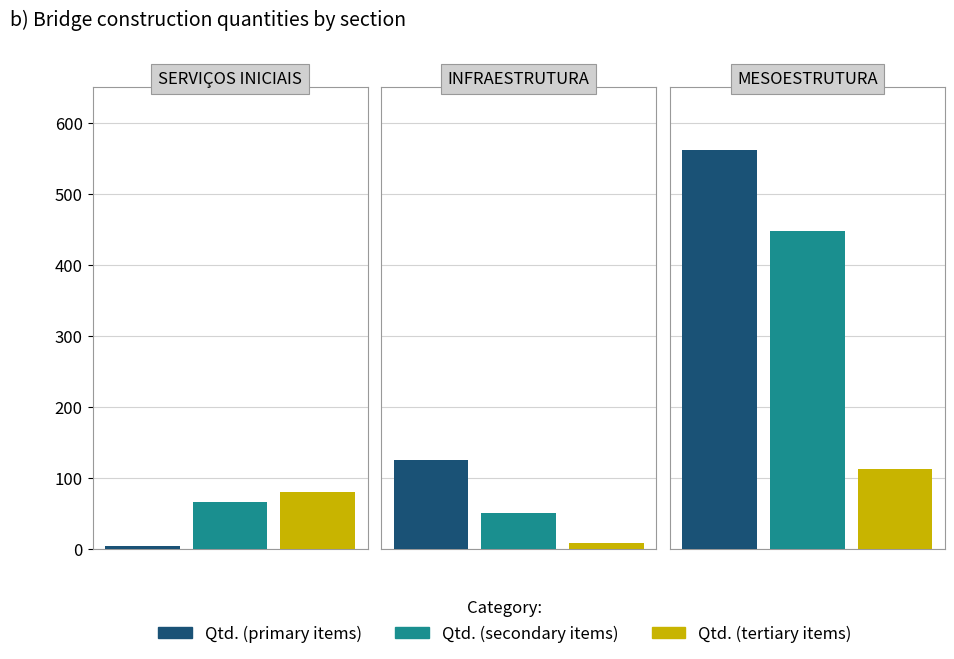

Read the Qtd. (secondary items) value at 2.

448.5